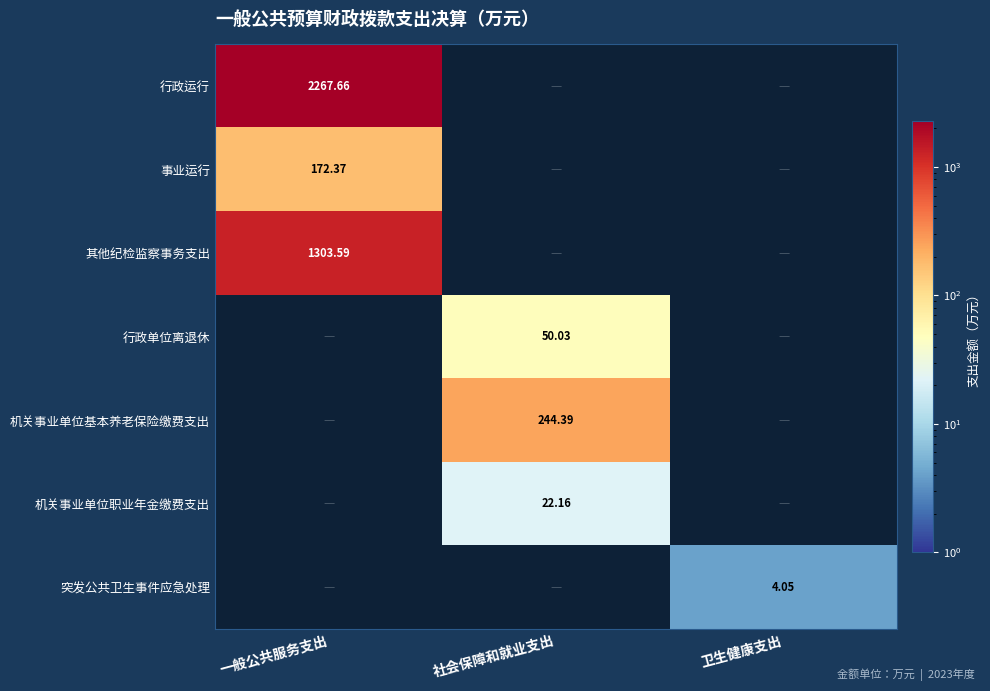

The 突发公共卫生事件应急处理 series shows 1.4 at 卫生健康支出. True or false?

False